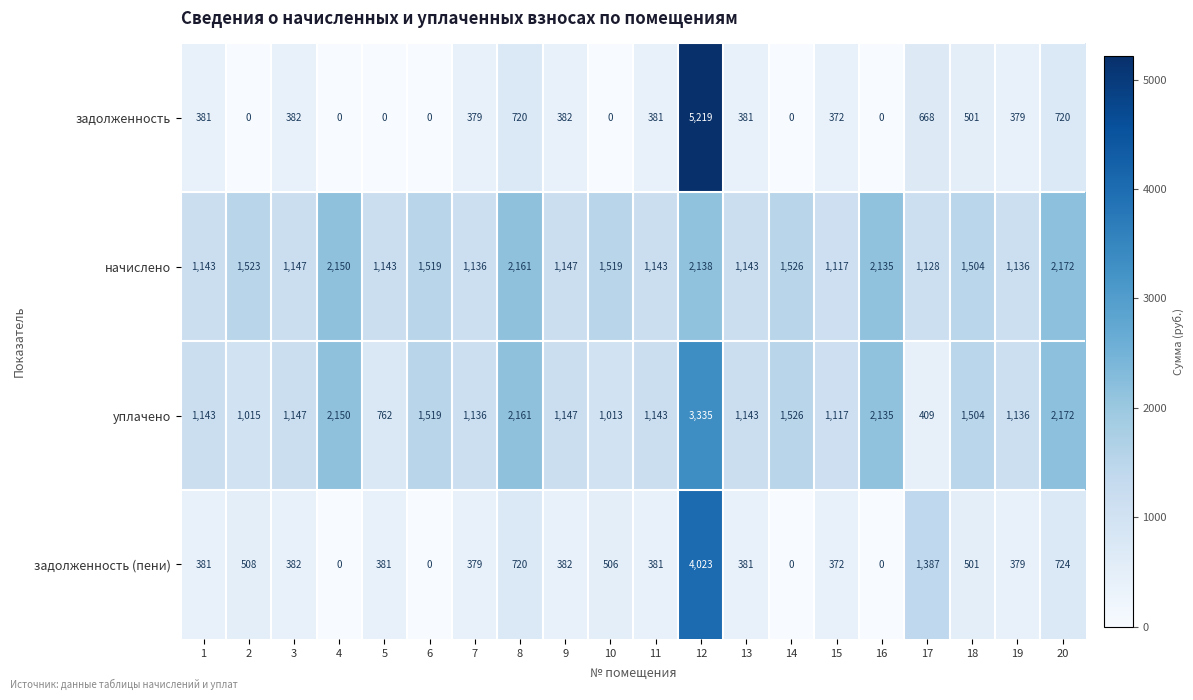

What is the spread (max minus min) of values at 19?

757